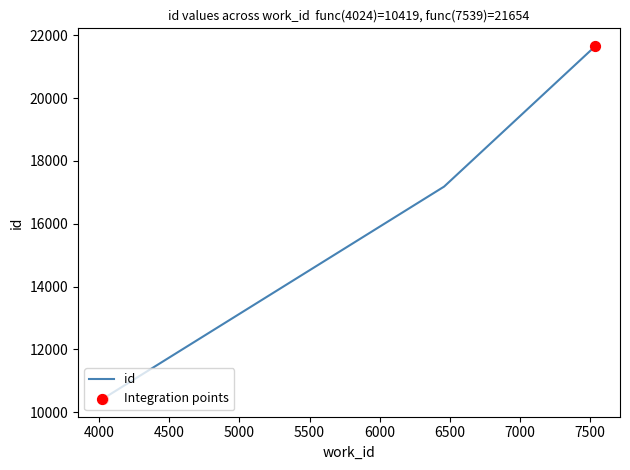

What is the change in value from 4024 to 7539?

+11233